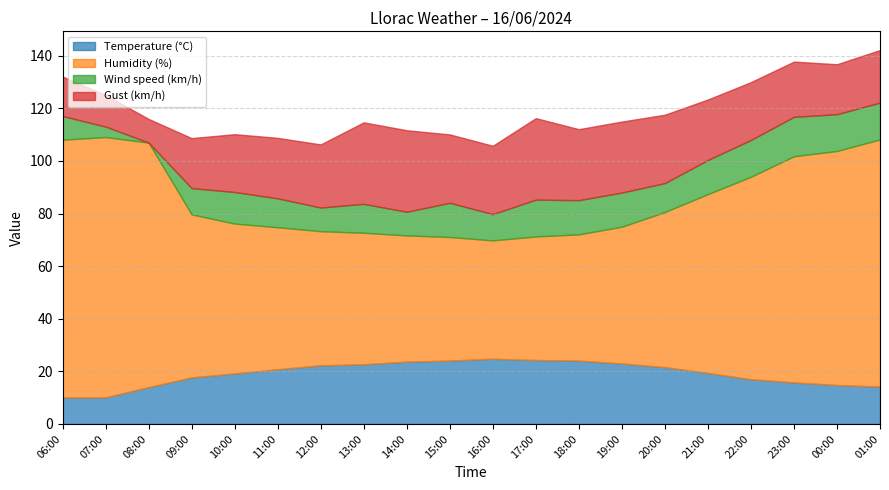

True or false: Gust (km/h) has a value of 13.2 at 09:00.

False